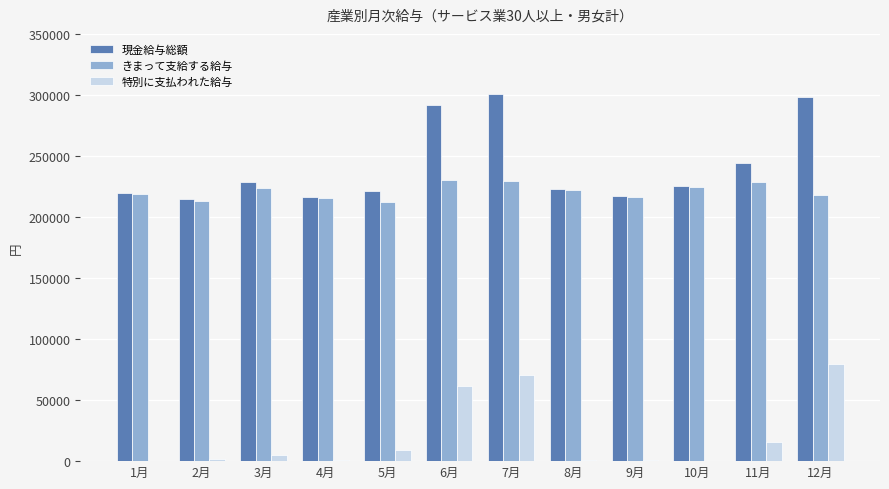

Between 9月 and 11月, which series saw the biggest shift?

現金給与総額